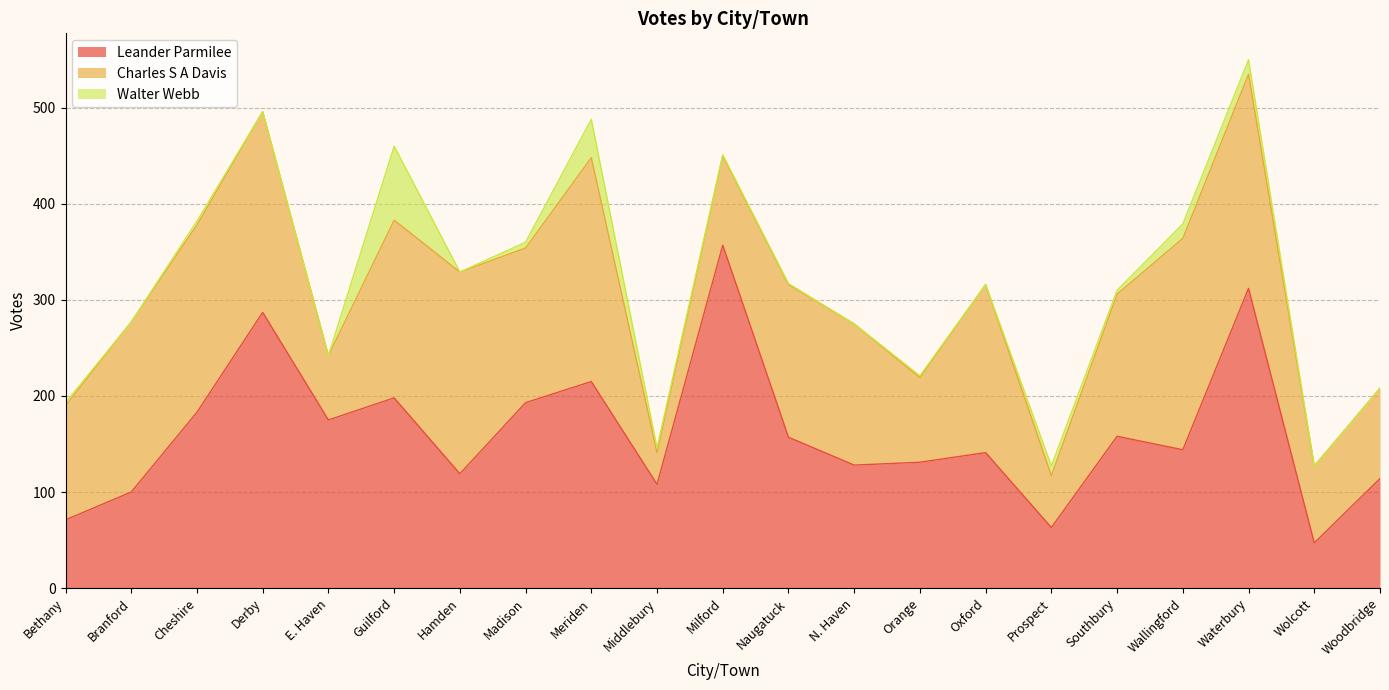

True or false: Leander Parmilee has more than 0 points higher than both neighbors.

True